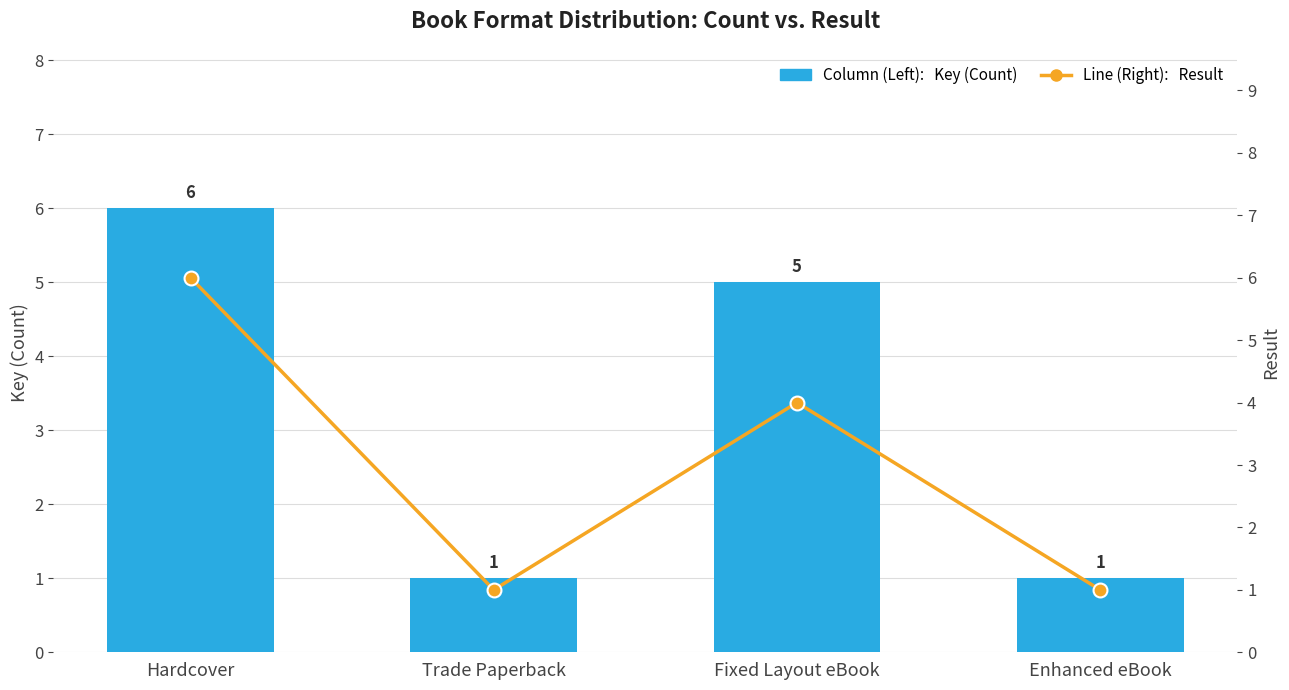

At which label does Result reach its minimum?

Trade Paperback